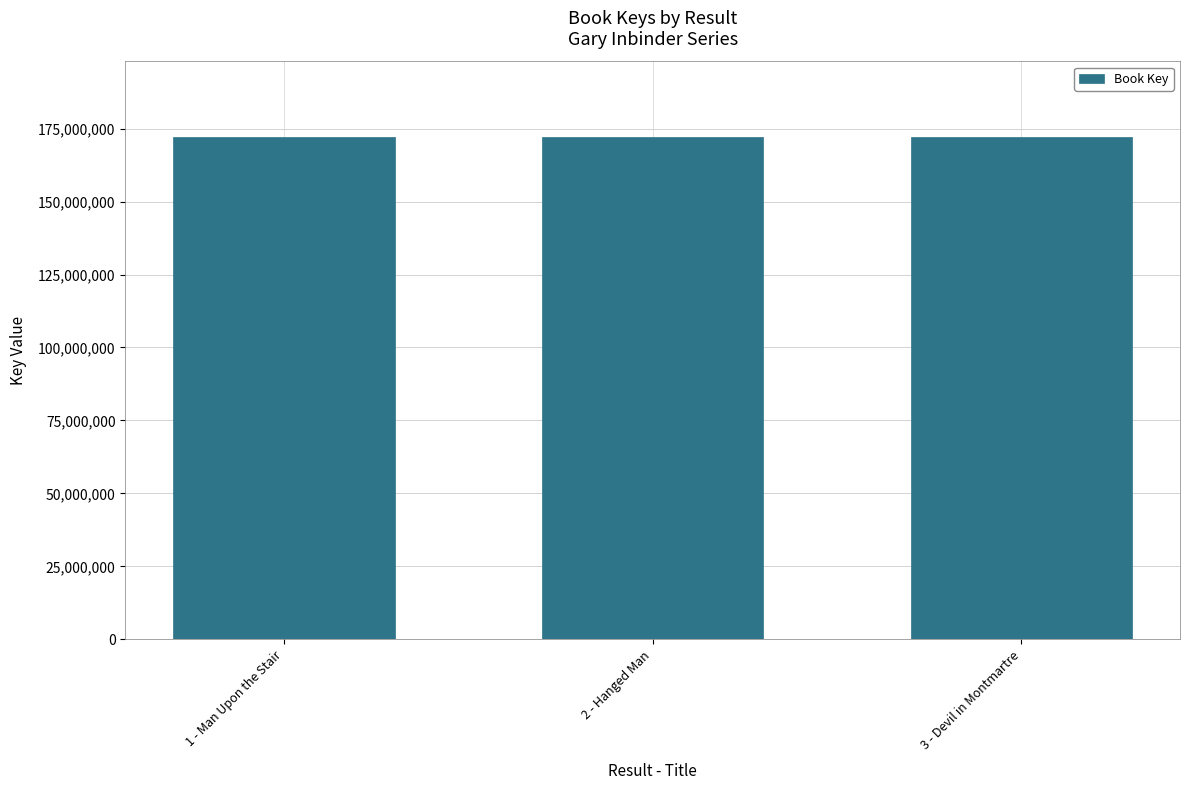

How many bars are there in total?

3